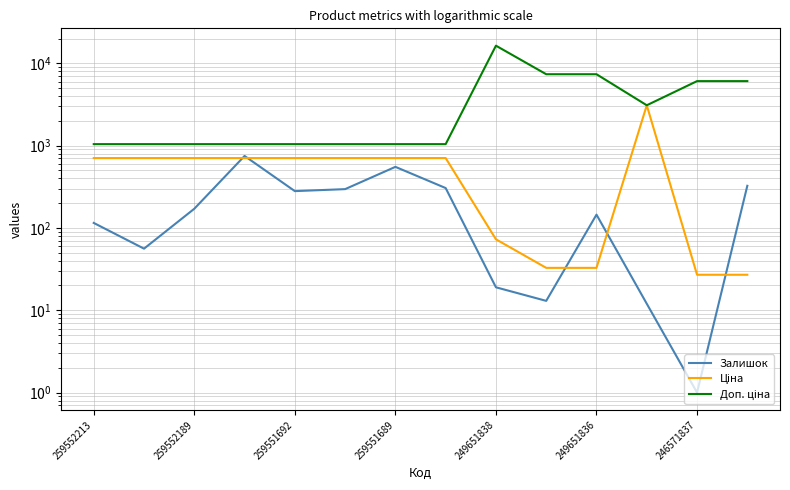

How many interior local valleys does the Доп. ціна series have?

1